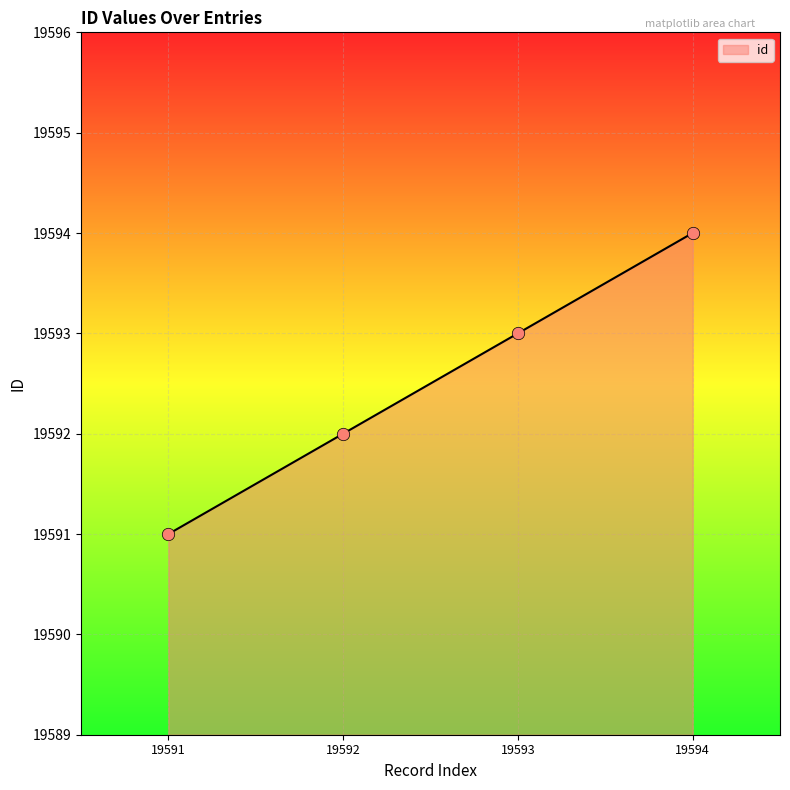

What is the ratio of the value at 19593 to the value at 19591?

1.0